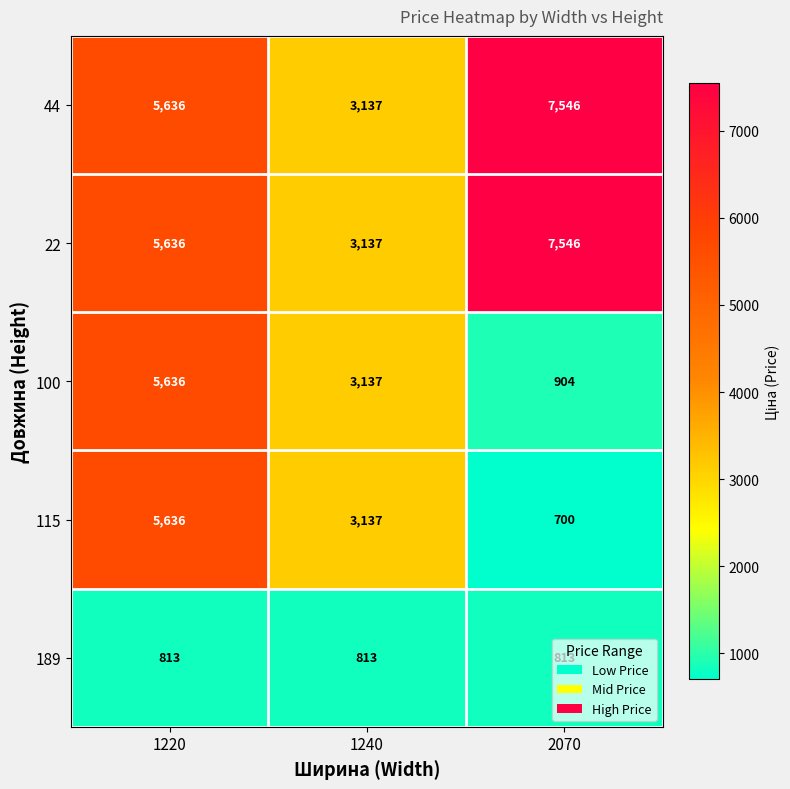

What is the sum of all 44 values?

16319